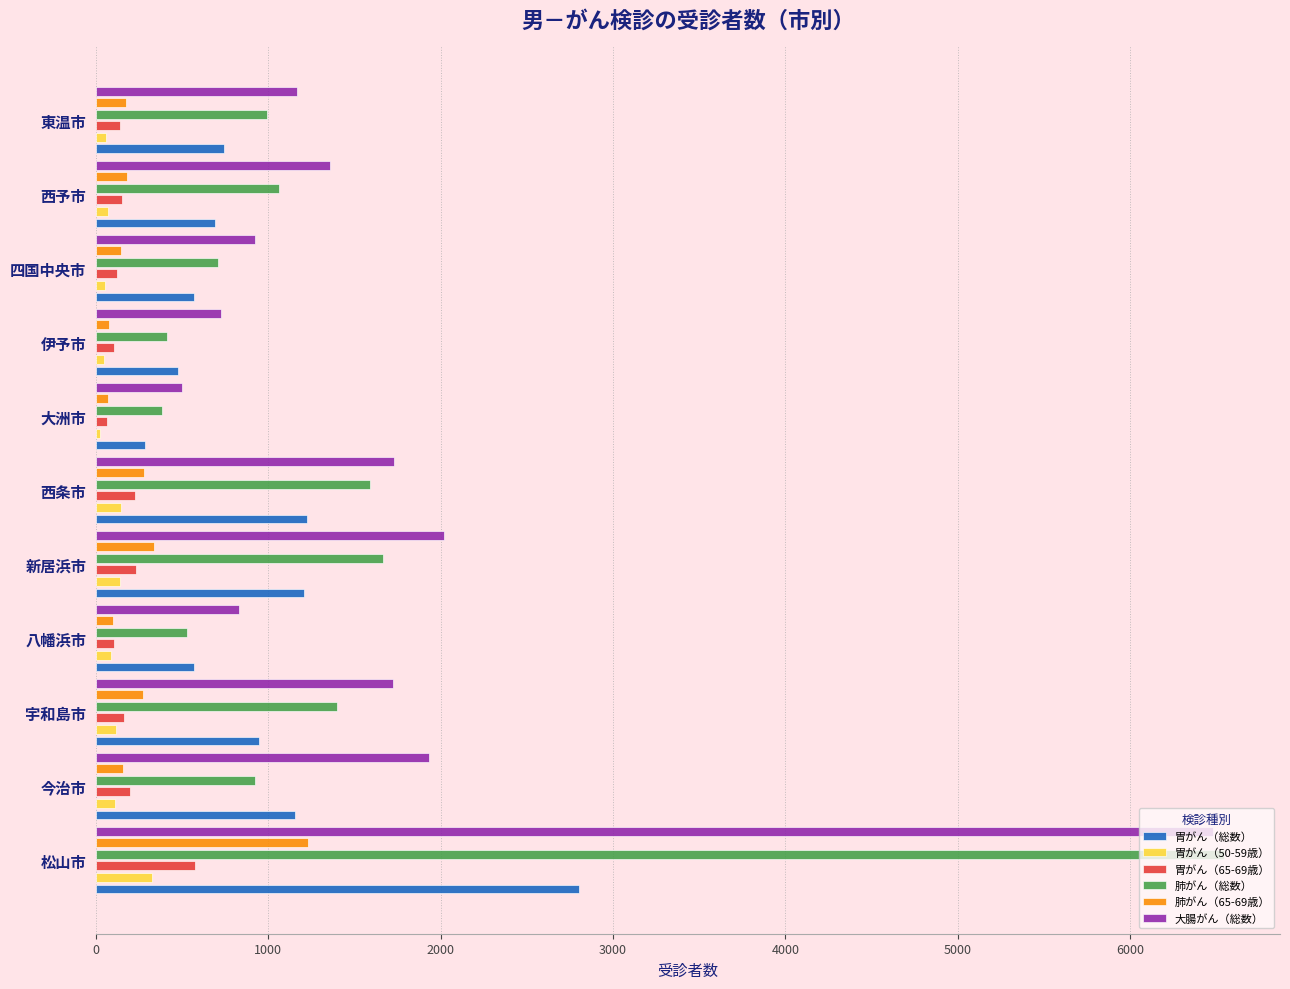

Rank the series at 今治市 from highest to lowest value.

大腸がん（総数）, 胃がん（総数）, 肺がん（総数）, 胃がん（65-69歳）, 肺がん（65-69歳）, 胃がん（50-59歳）